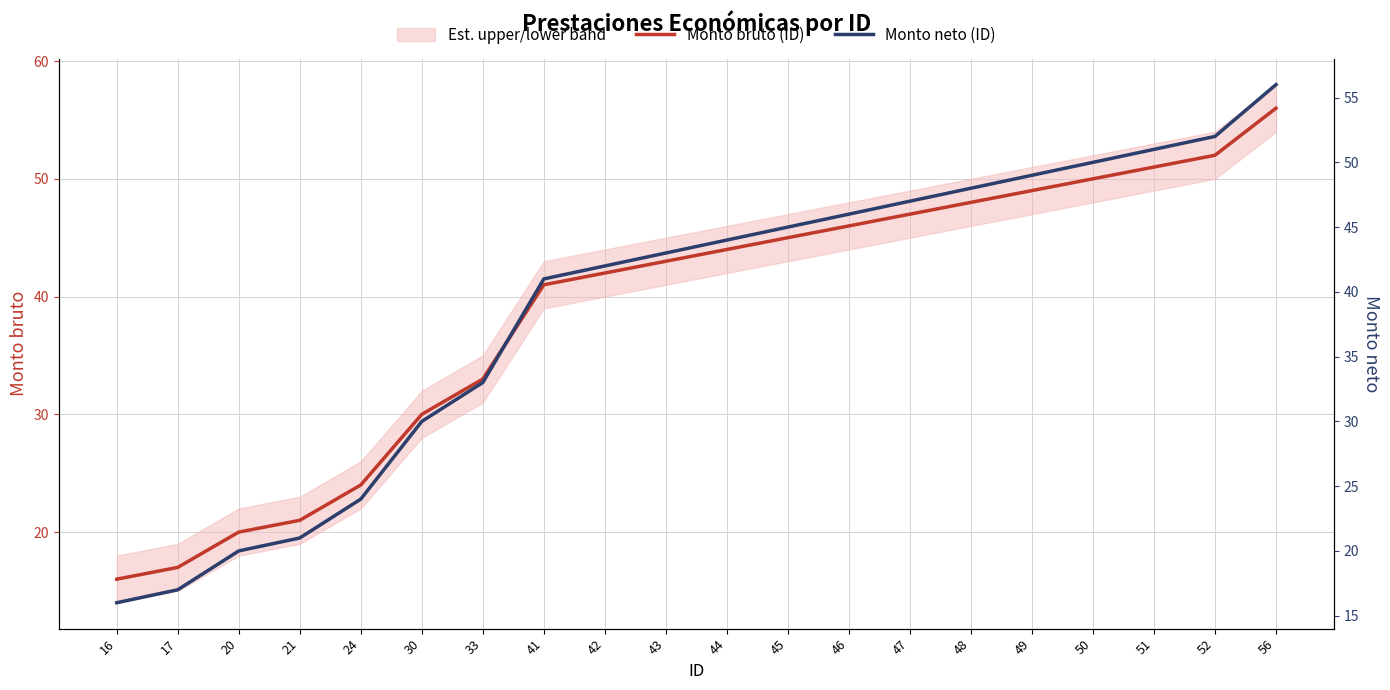

What are all the series names shown in the legend?

Monto bruto (ID), Monto neto (ID)